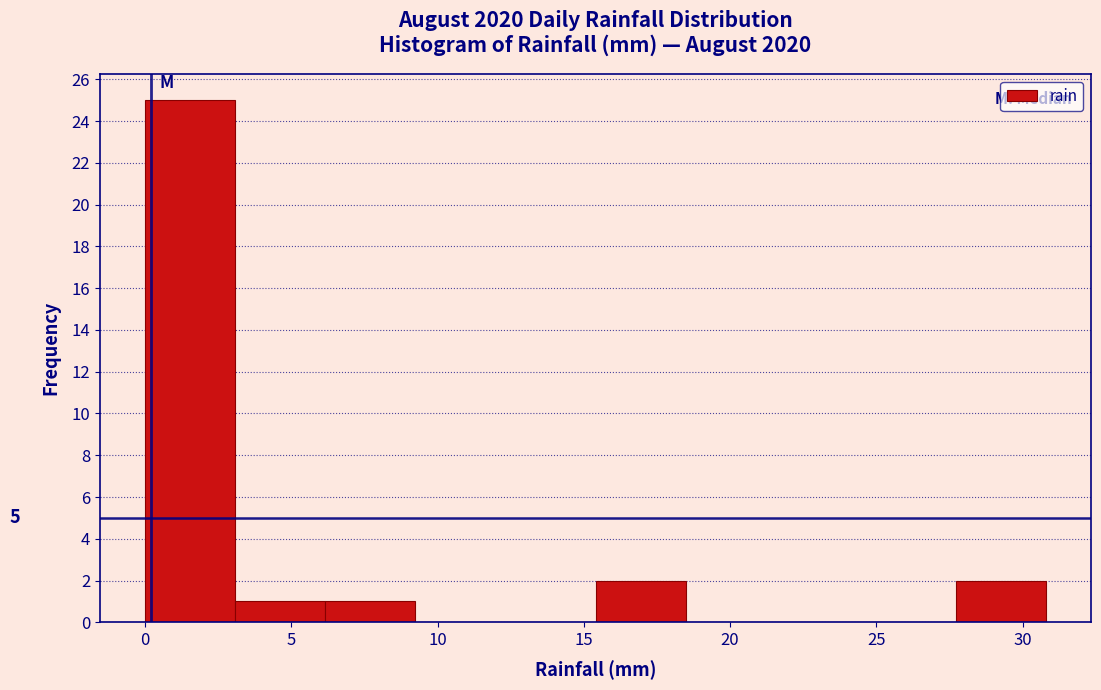

Over which range of the x-axis is the bar tallest?

0.0 to 3.0